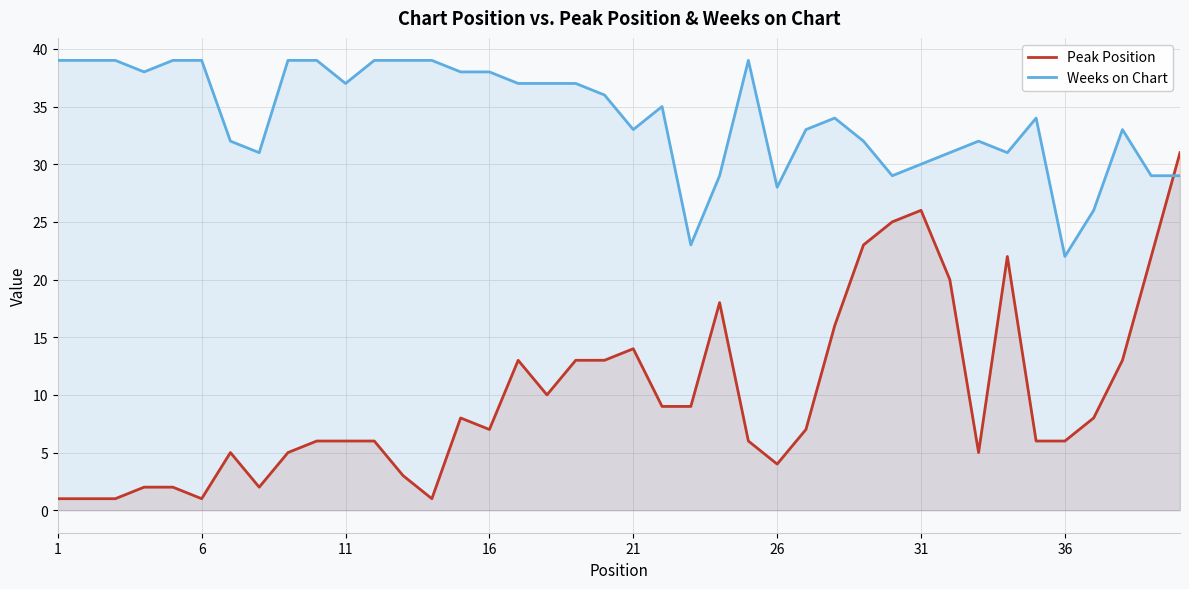

Which series has the largest total across all categories?

Weeks on Chart